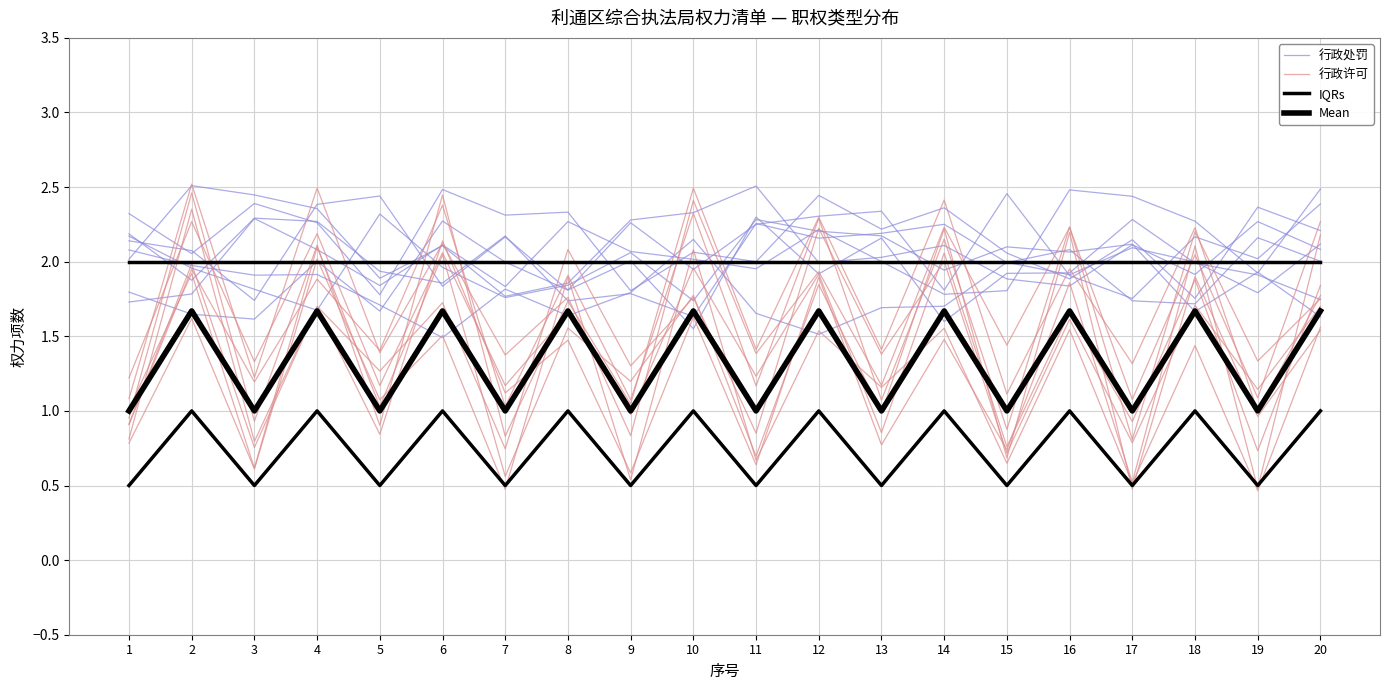

What is the value of the 行政许可 point at the 6th from the left?

2.4